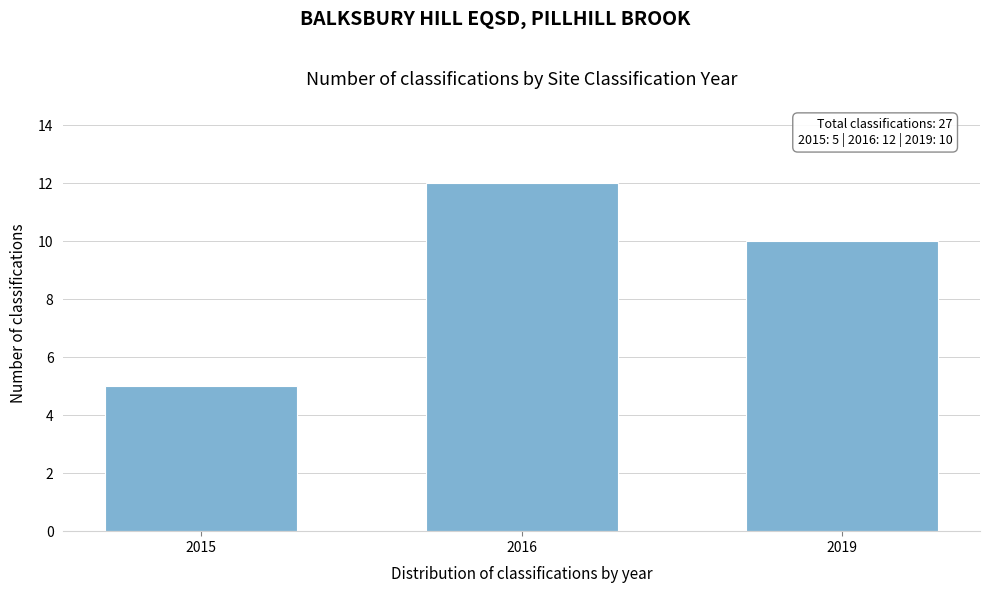

Reading left to right, list all the values displayed in this chart.

2015=5	2016=12	2019=10